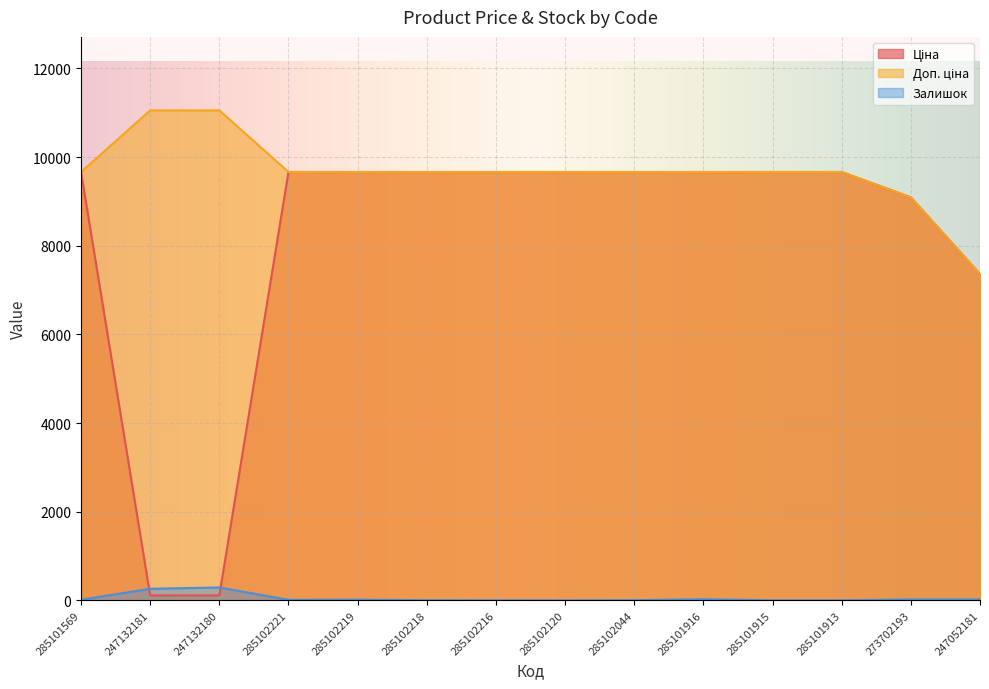

Between 285102218 and 285102044, which series saw the biggest shift?

Ціна